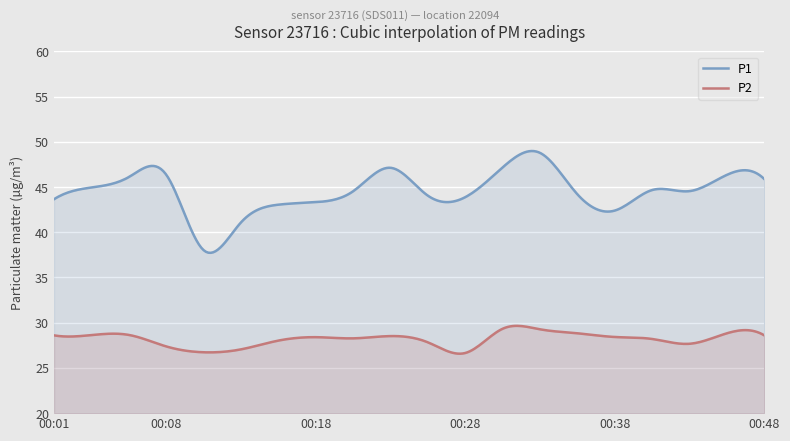

What are all the series names shown in the legend?

P1, P2